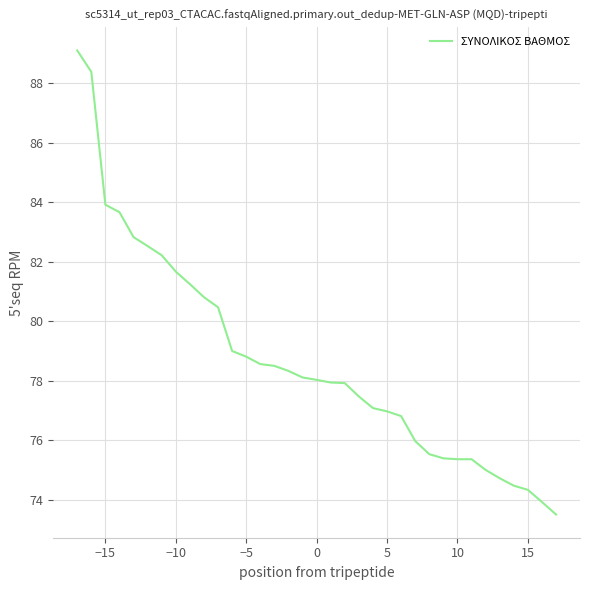

What is the difference between the maximum and minimum values?

15.6